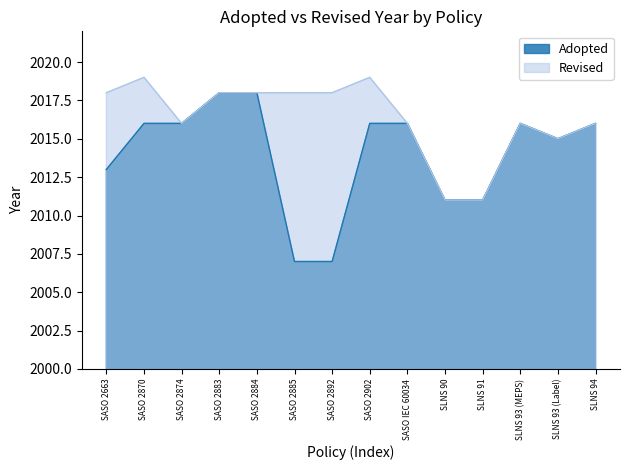

Rank the categories by value from lowest to highest.

SASO 2885, SASO 2892, SLNS 90, SLNS 91, SASO 2663, SLNS 93 (Label), SASO 2870, SASO 2874, SASO 2902, SASO IEC 60034, SLNS 93 (MEPS), SLNS 94, SASO 2883, SASO 2884